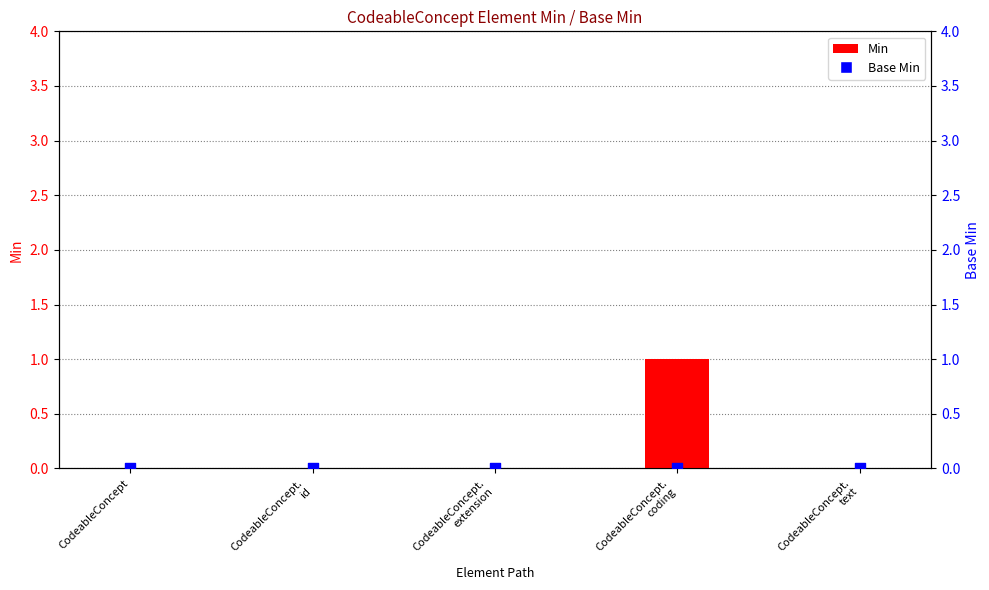

What are all the series names shown in the legend?

Min, Base Min